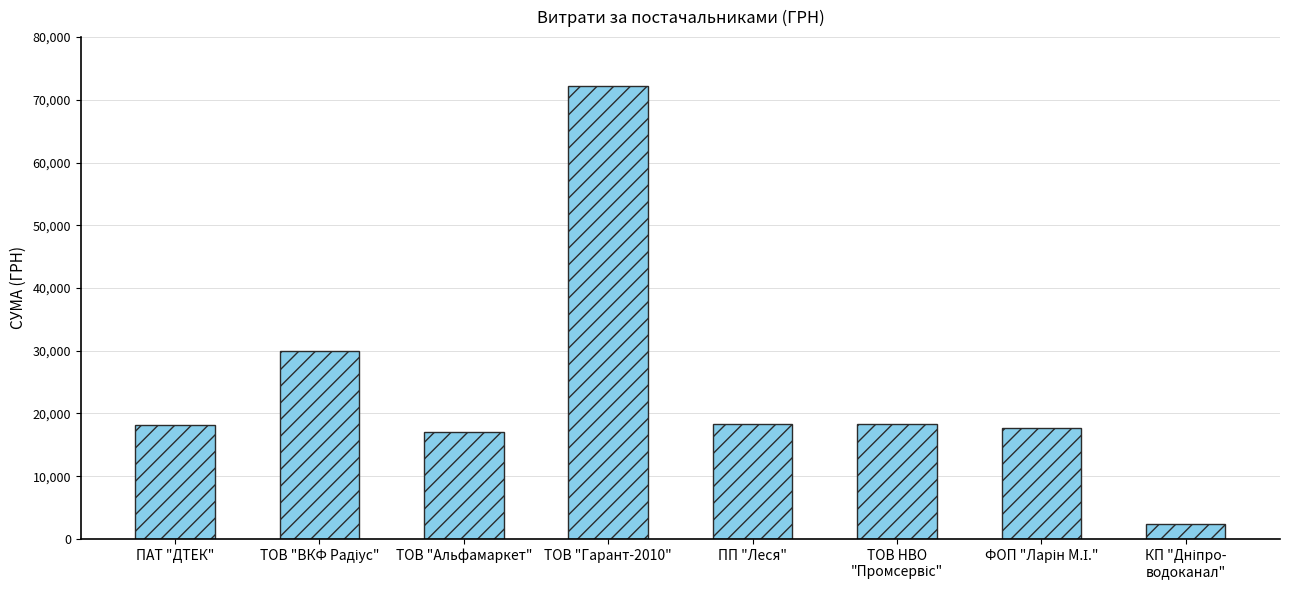

What is the average value?

24255.2